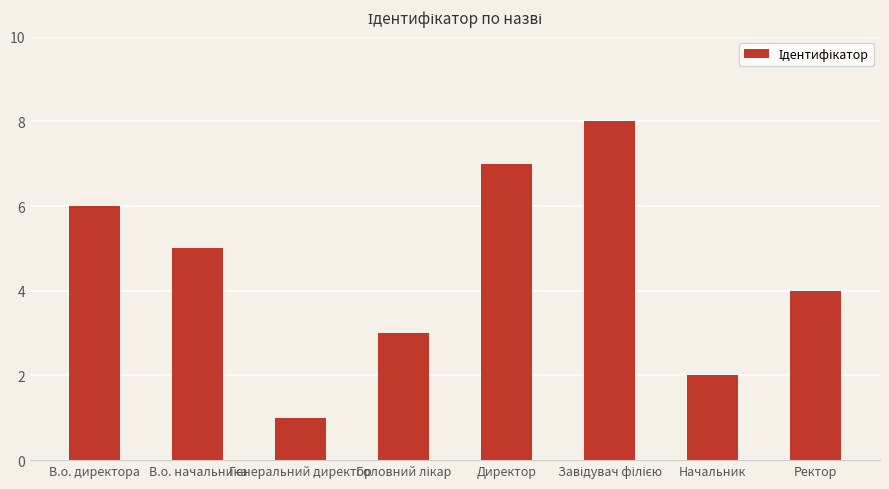

What position from the right is В.о. директора?

8